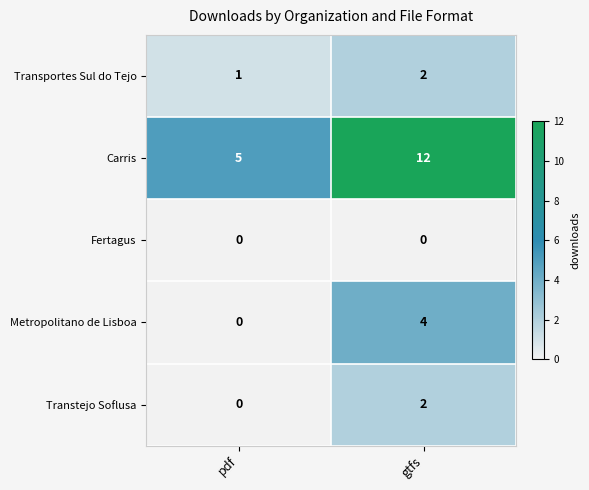

At how many categories does at least one series exceed 0?

2